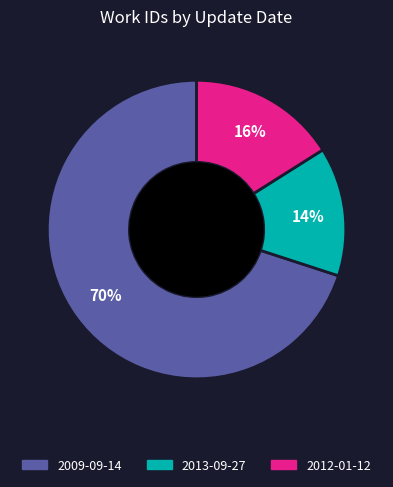

How many slices are in this pie chart?

3